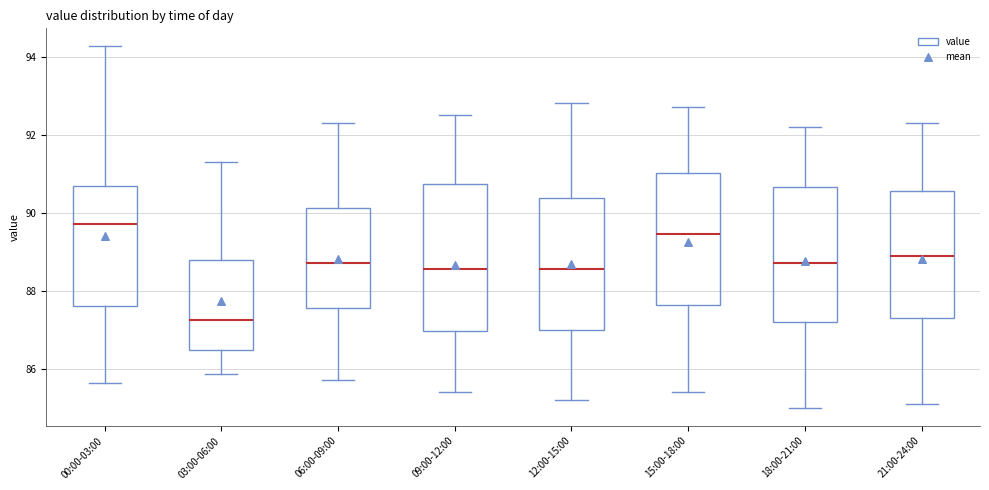

Reading left to right, read every box against the y-axis: the position of its median line, the range the box covers, and the ends of its whiskers. The values are not printed on the chart, so give them approximately, as read against the axis.

00:00-03:00: median 89.8, box 87.6 to 90.6, whiskers 85.6 to 94.2
03:00-06:00: median 87.2, box 86.4 to 88.8, whiskers 85.8 to 91.2
06:00-09:00: median 88.8, box 87.6 to 90.2, whiskers 85.8 to 92.4
09:00-12:00: median 88.6, box 87.0 to 90.8, whiskers 85.4 to 92.6
12:00-15:00: median 88.6, box 87.0 to 90.4, whiskers 85.2 to 92.8
15:00-18:00: median 89.4, box 87.6 to 91.0, whiskers 85.4 to 92.8
18:00-21:00: median 88.8, box 87.2 to 90.6, whiskers 85.0 to 92.2
21:00-24:00: median 89.0, box 87.4 to 90.6, whiskers 85.2 to 92.4